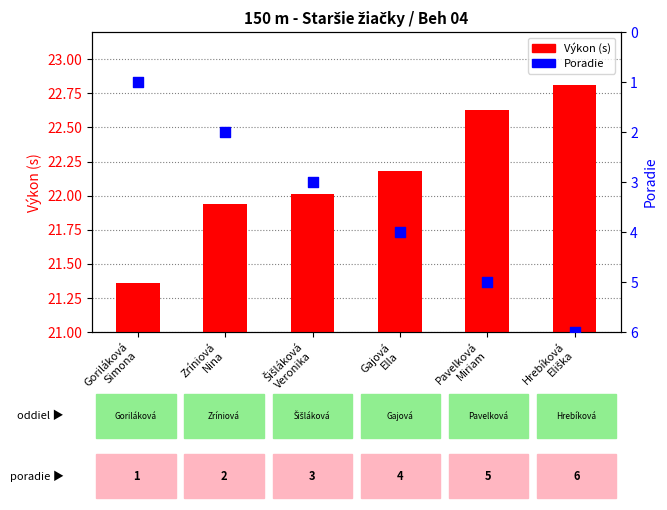

Which has a higher value, Hrebíková
Eliška or Gajová
Ella?

Hrebíková
Eliška